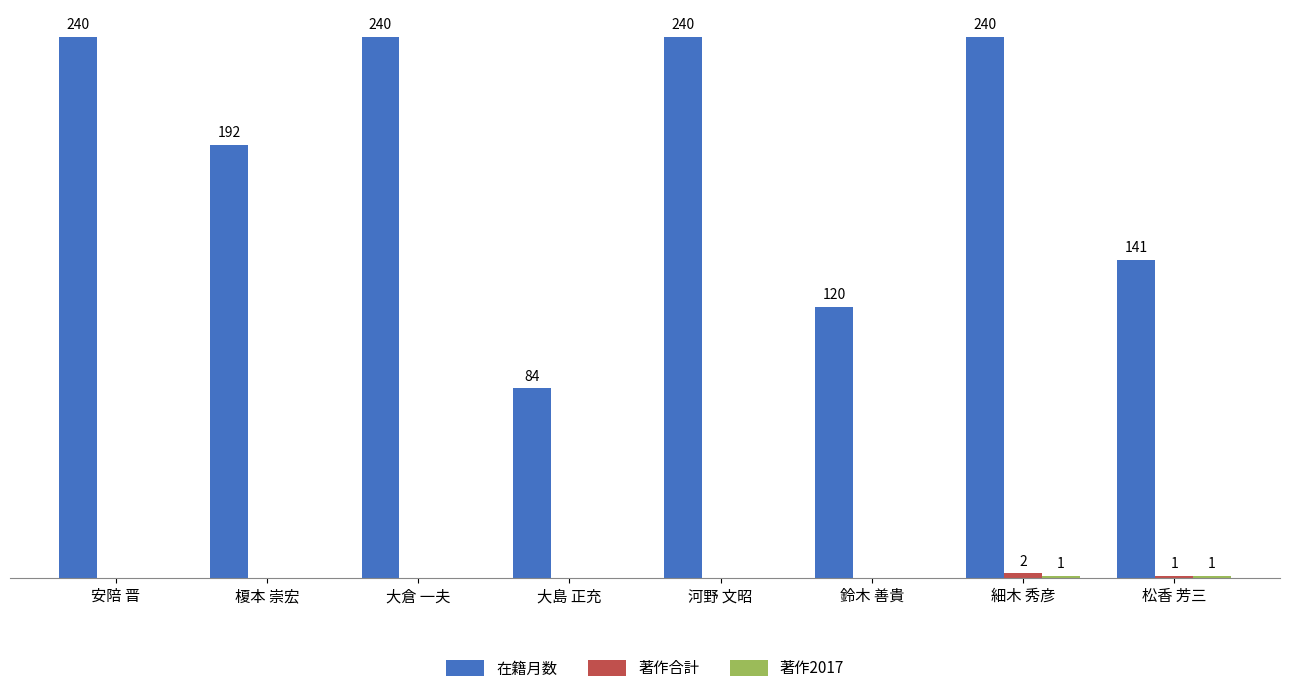

At which category is the sum across all series the highest?

細木 秀彦